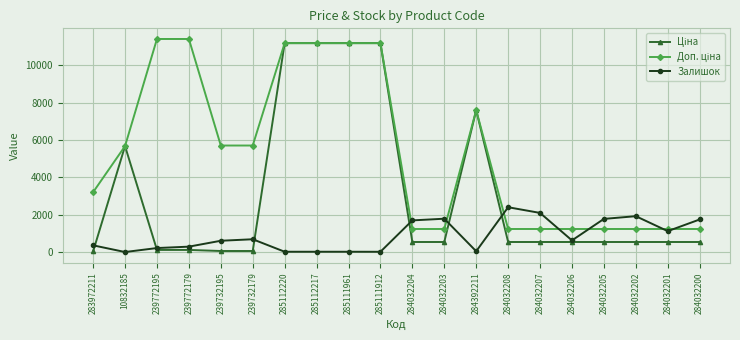

Is it true that Залишок equals 2401.0 at 284032208?

True